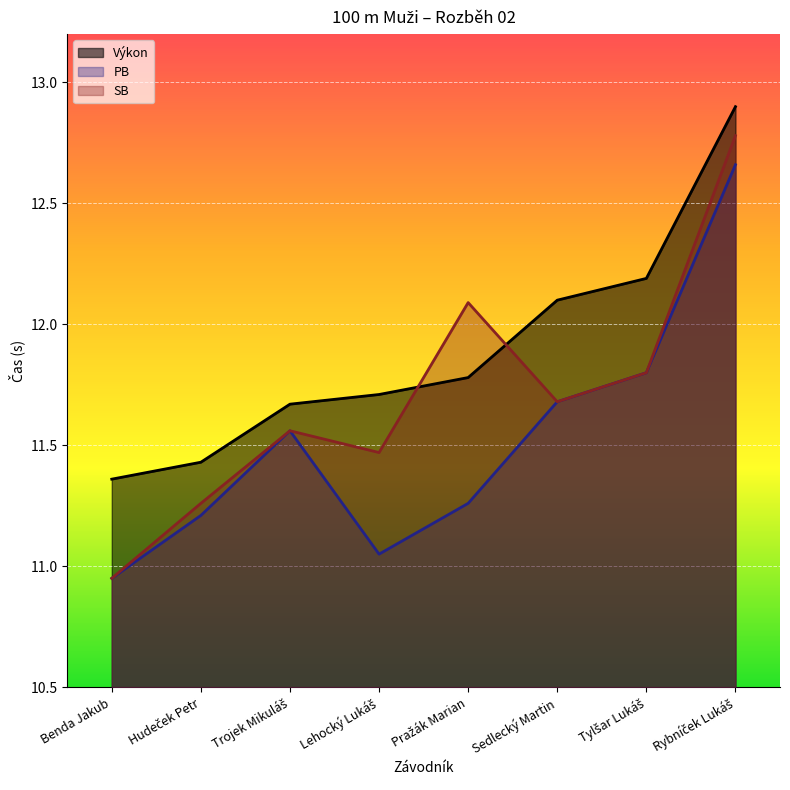

Reading left to right, transcribe all the data shown in this chart.

Výkon: Benda Jakub=11.4	Hudeček Petr=11.4	Trojek Mikuláš=11.7	Lehocký Lukáš=11.7	Pražák Marian=11.8	Sedlecký Martin=12.1	Tylšar Lukáš=12.2	Rybníček Lukáš=12.9
PB: Benda Jakub=10.9	Hudeček Petr=11.2	Trojek Mikuláš=11.6	Lehocký Lukáš=11.1	Pražák Marian=11.3	Sedlecký Martin=11.7	Tylšar Lukáš=11.8	Rybníček Lukáš=12.7
SB: Benda Jakub=10.9	Hudeček Petr=11.3	Trojek Mikuláš=11.6	Lehocký Lukáš=11.5	Pražák Marian=12.1	Sedlecký Martin=11.7	Tylšar Lukáš=11.8	Rybníček Lukáš=12.8